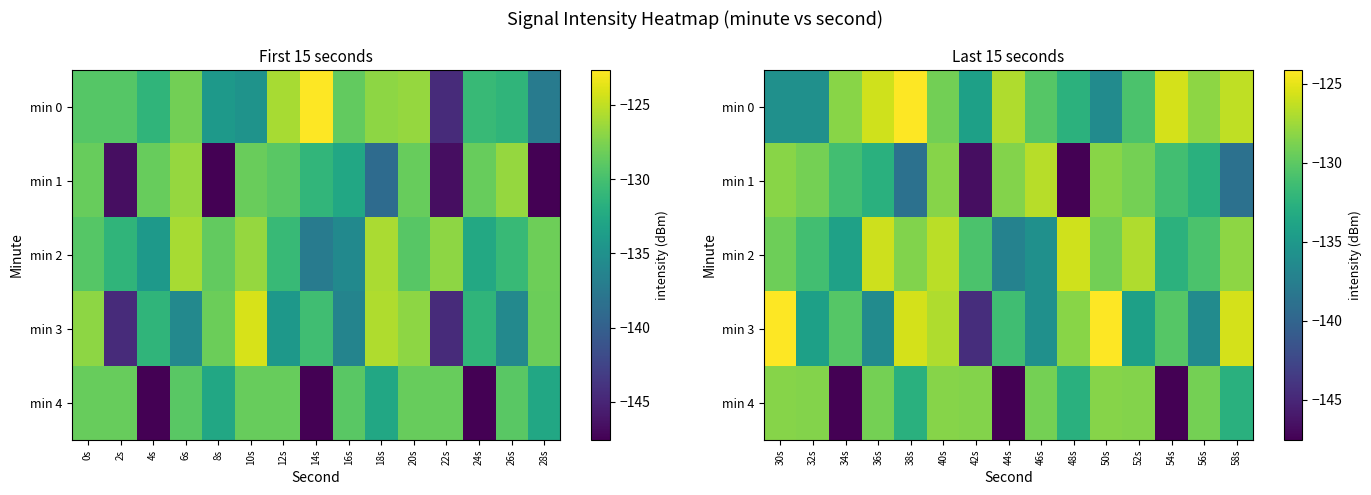

What is the difference between the second highest and minimum values in the min 4 series?

19.1